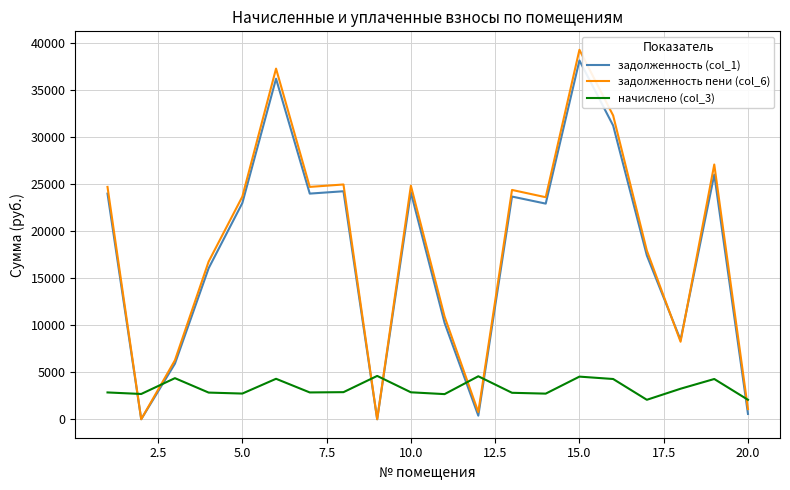

Which series has the largest total across all categories?

задолженность пени (col_6)